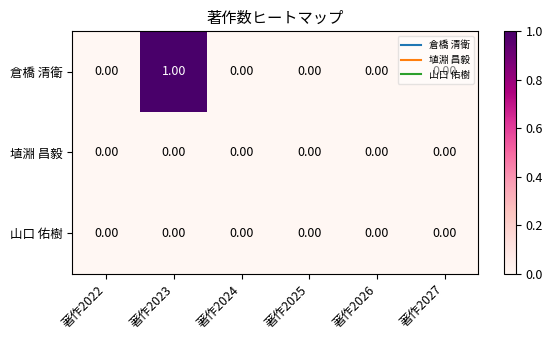

What is the maximum value shown in the chart?

1